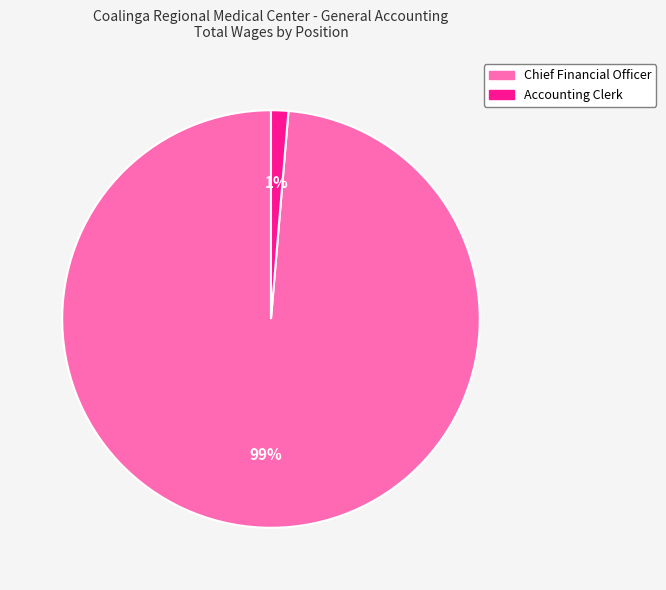

Between Accounting Clerk and Chief Financial Officer, which is larger?

Chief Financial Officer